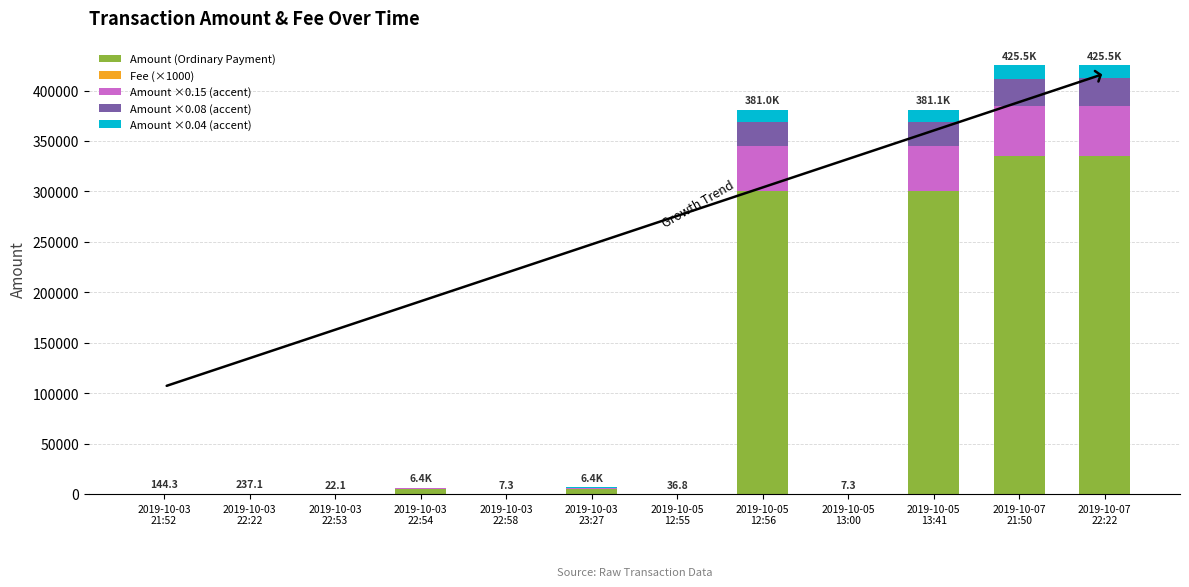

Are the bars grouped side by side (vs. stacked)?

No